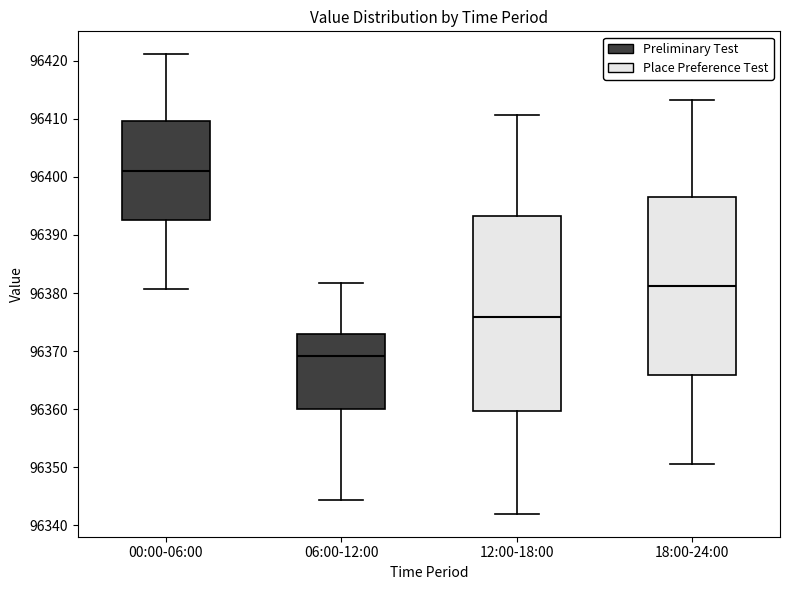

Reading left to right, transcribe this box plot: for each box, give where its median line is, the range the box spans, and where its two whiskers end, as read against the y-axis. The values are not printed on the chart, so give them approximately, as read against the axis.

00:00-06:00: median 96401, box 96393 to 96410, whiskers 96381 to 96421
06:00-12:00: median 96369, box 96360 to 96373, whiskers 96344 to 96382
12:00-18:00: median 96376, box 96360 to 96393, whiskers 96342 to 96411
18:00-24:00: median 96381, box 96366 to 96397, whiskers 96351 to 96413